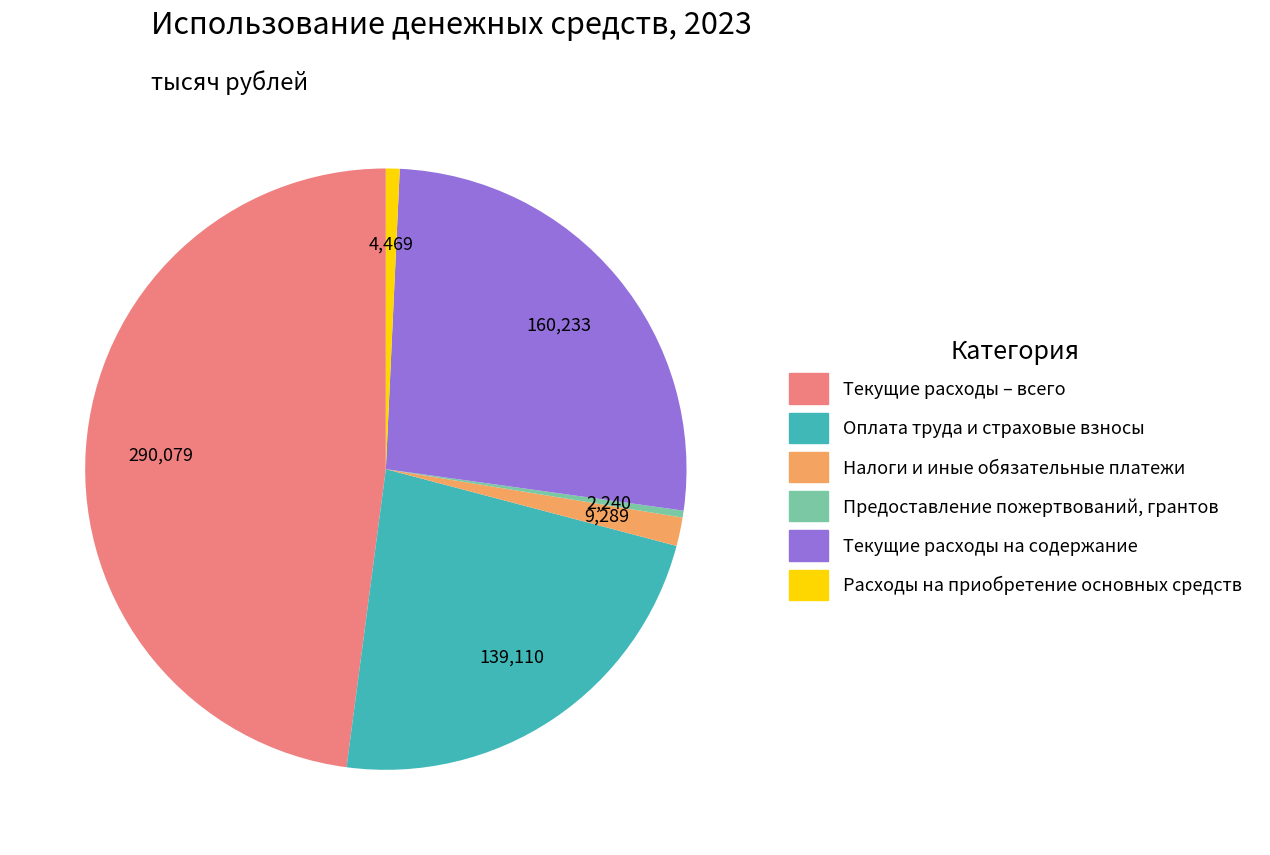

How many slices are in this pie chart?

6